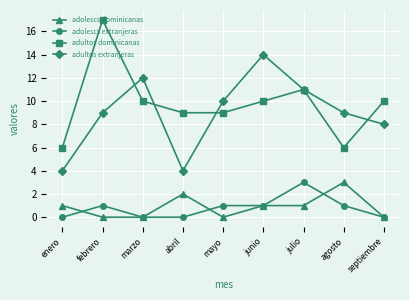

True or false: adultos dominicanas and adolescs dominicanas cross at least once.

False